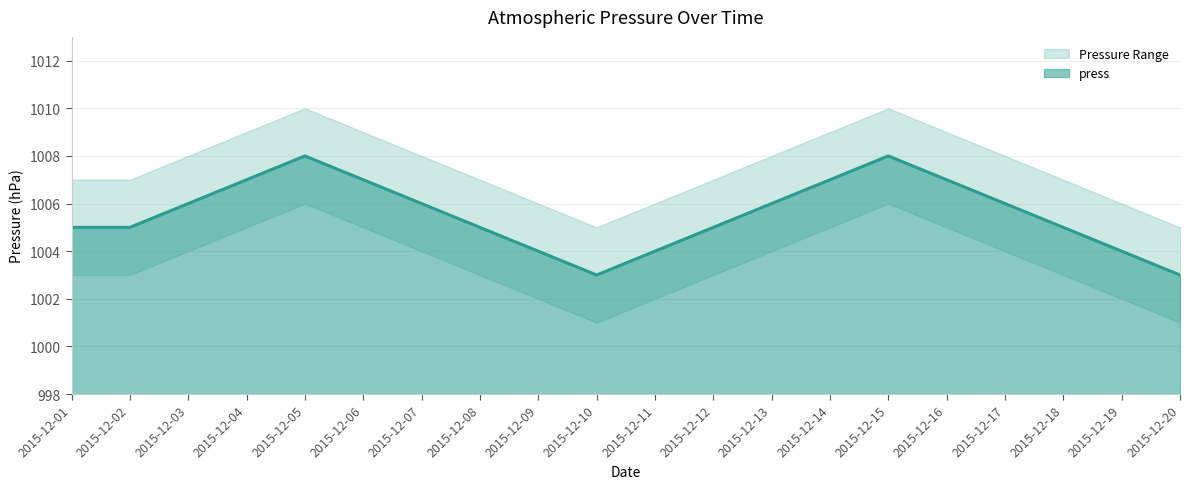

What is the maximum value for press?

1008